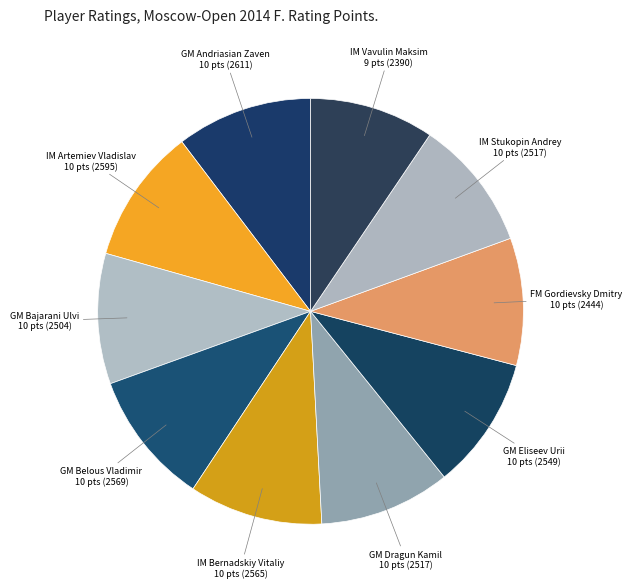

Is there any slice that represents more than half of the pie?

No